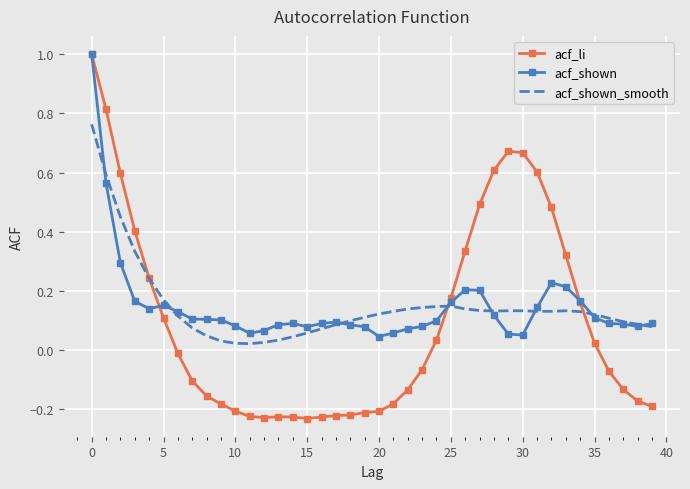

Which series has the largest range (max minus min)?

acf_li